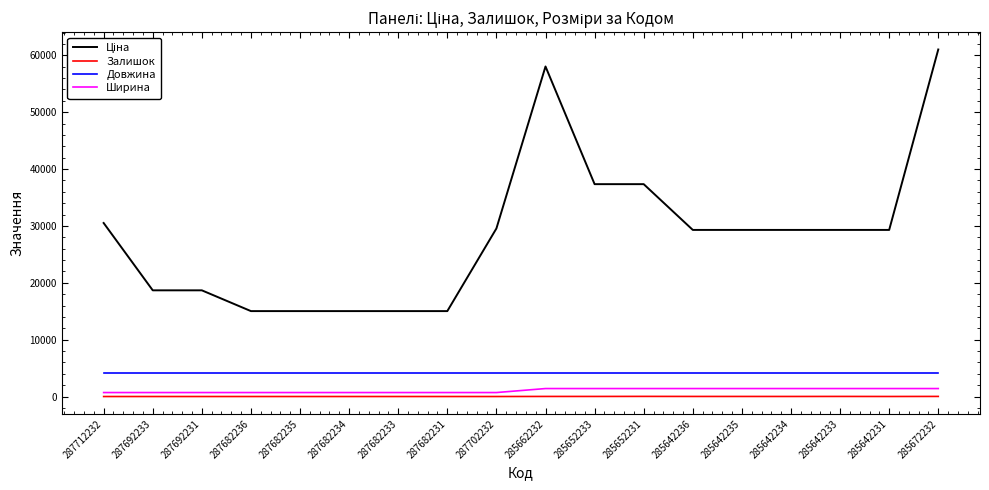

Is the value of Довжина at 287682236 greater than the value of Ширина at 287692233?

Yes